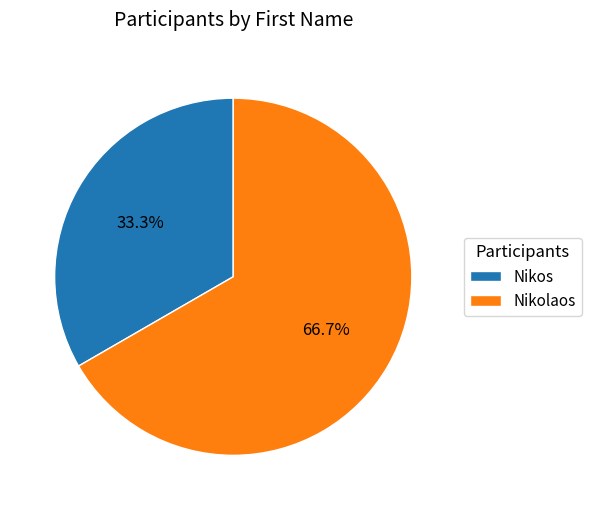

Is the sum of Nikos and Nikolaos greater than half?

Yes